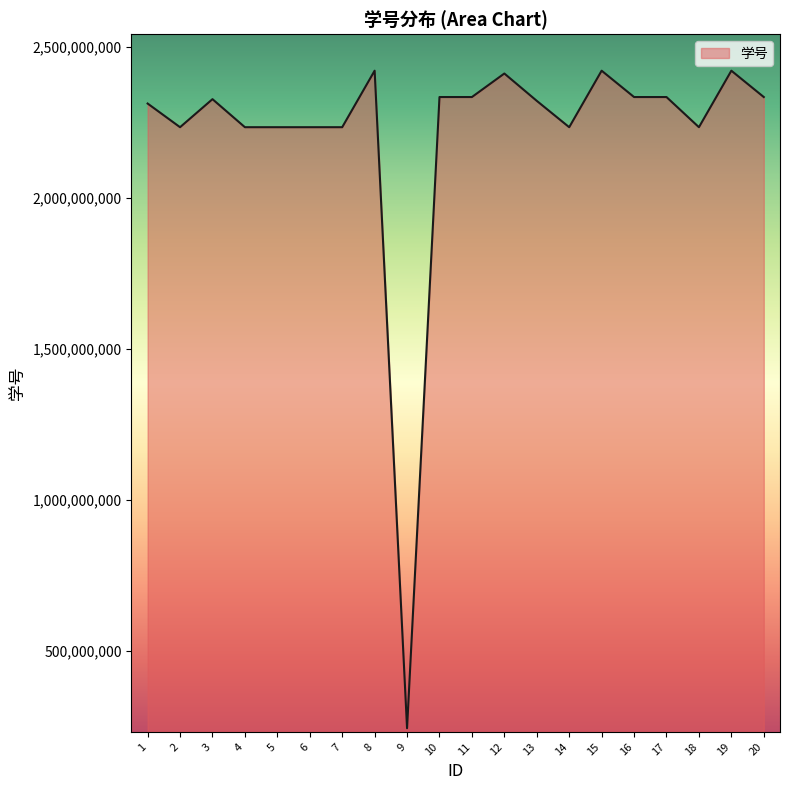

What is the approximate value at 8, to the nearest 50?

2422410200